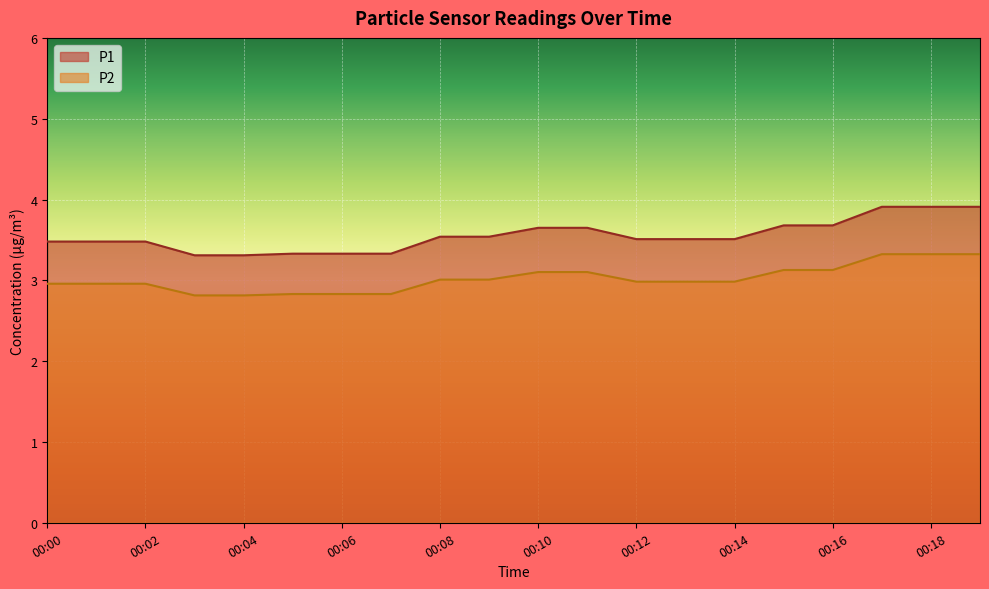

What value does the P2 series have at 00:13?

3.0